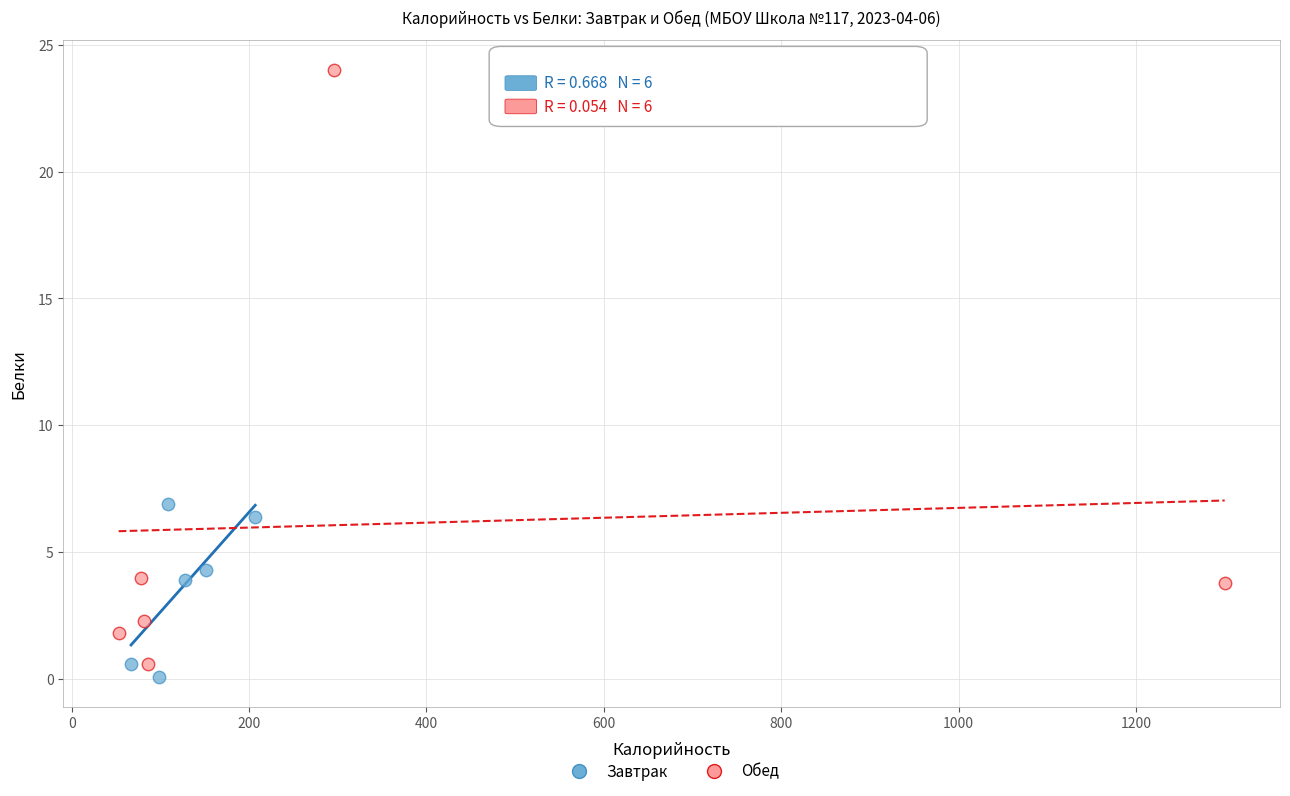

Which series reaches the minimum Y coordinate?

Завтрак